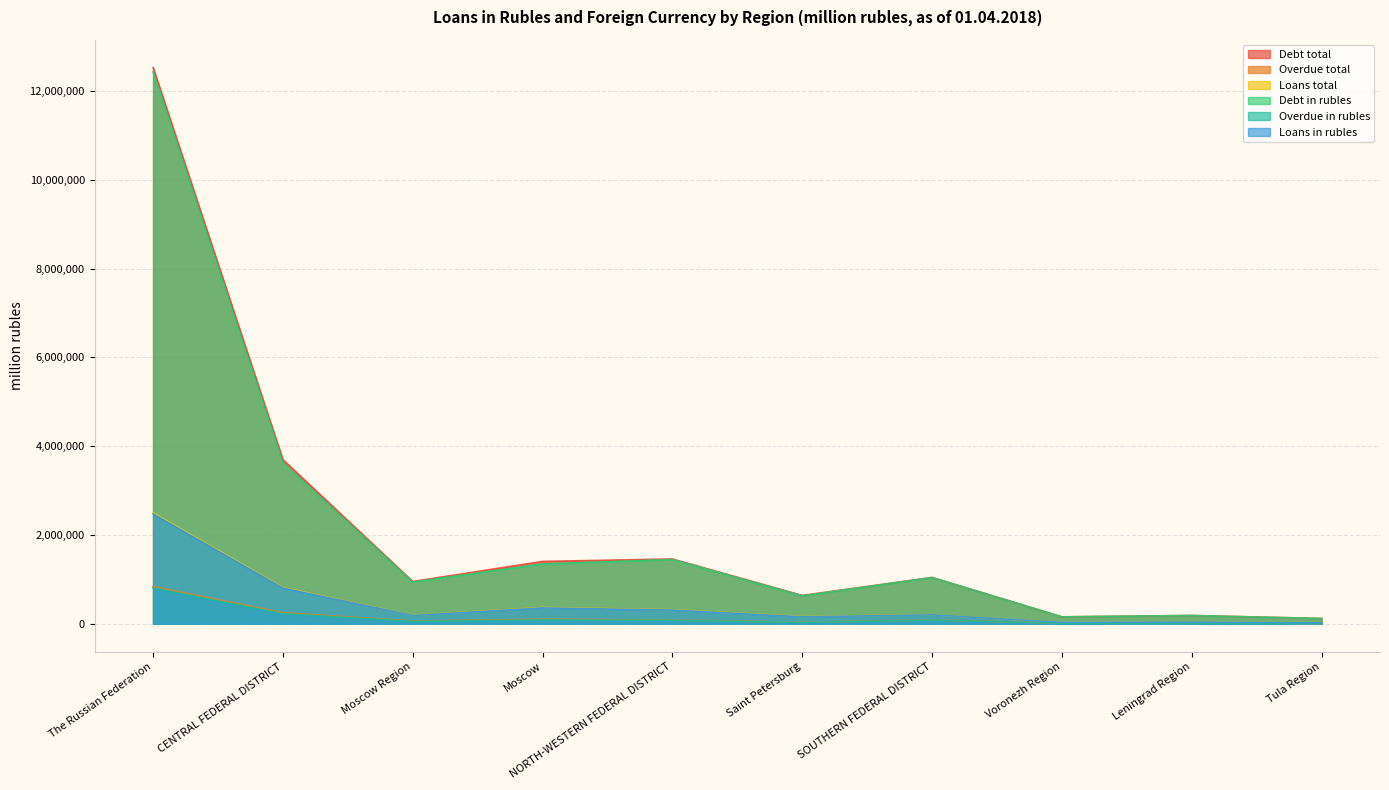

Rank the categories by Overdue in rubles value from lowest to highest.

Tula Region, Leningrad Region, Voronezh Region, Saint Petersburg, Moscow Region, NORTH-WESTERN FEDERAL DISTRICT, SOUTHERN FEDERAL DISTRICT, Moscow, CENTRAL FEDERAL DISTRICT, The Russian Federation